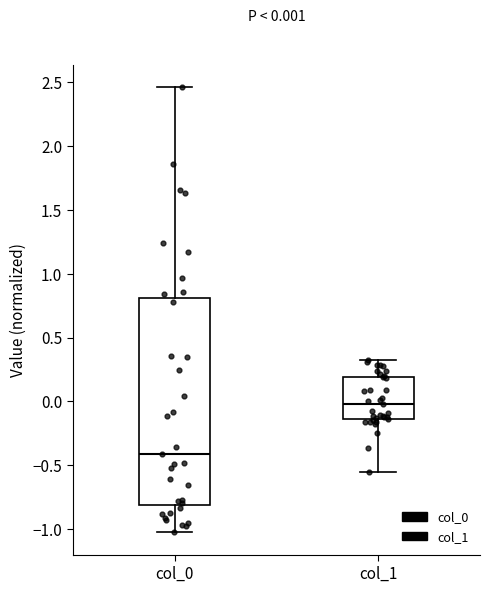

Which box's median line is the lowest?

col_0